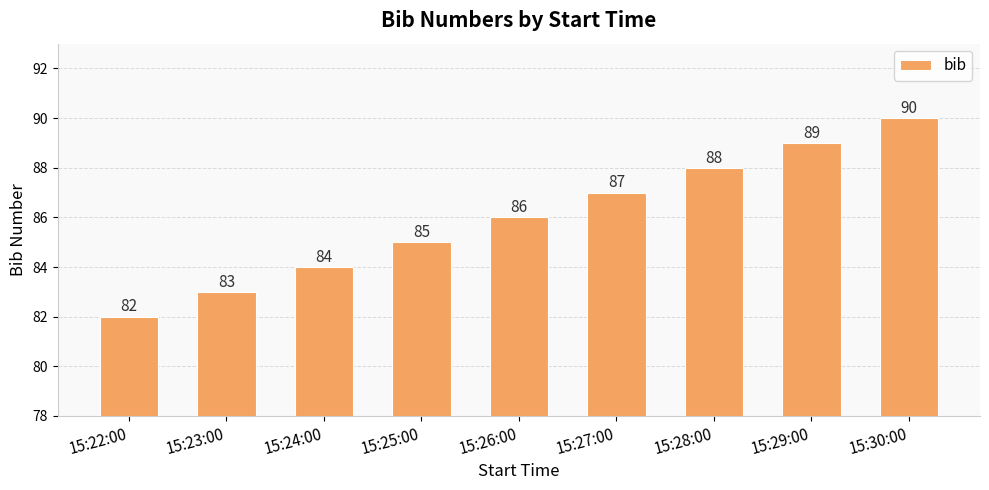

Is it true that the value at 15:26:00 is 86?

True